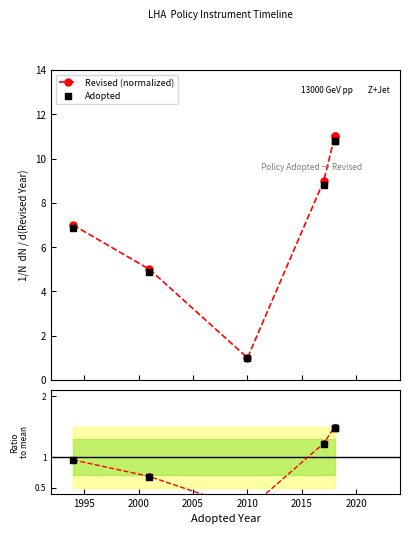

Which series reaches the maximum Y coordinate?

Revised (normalized)